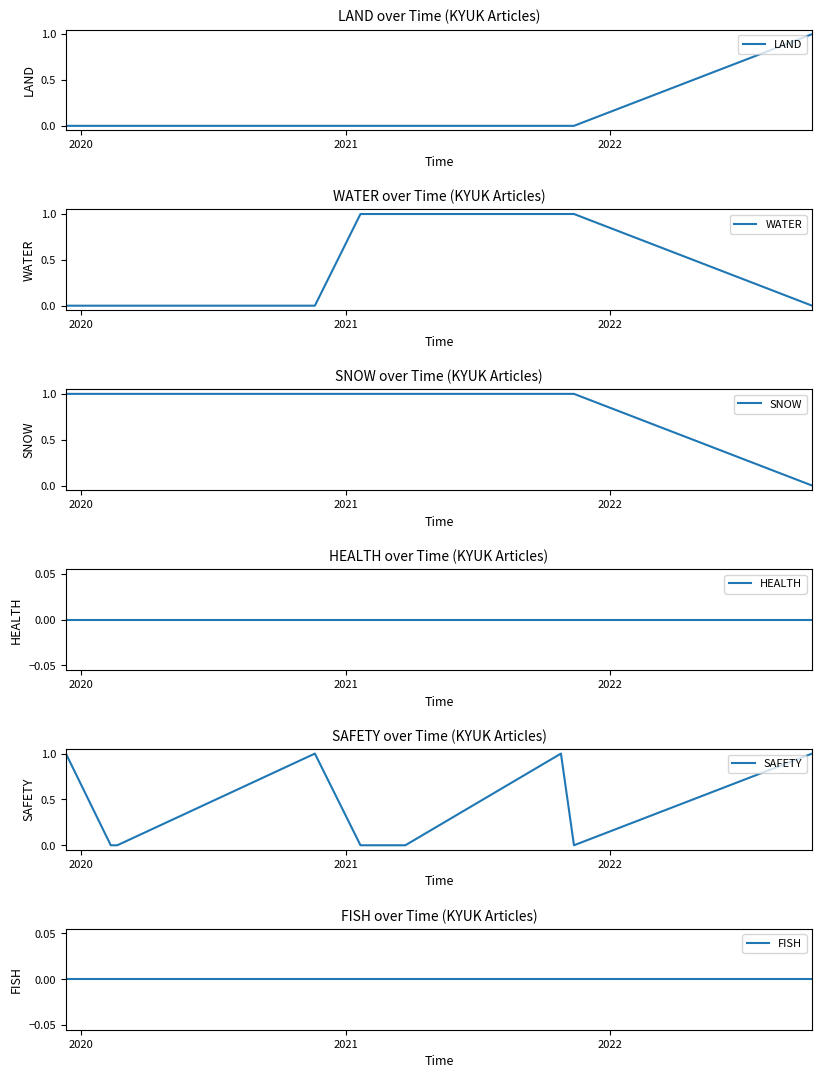

The HEALTH series shows 0 at 2020. True or false?

True